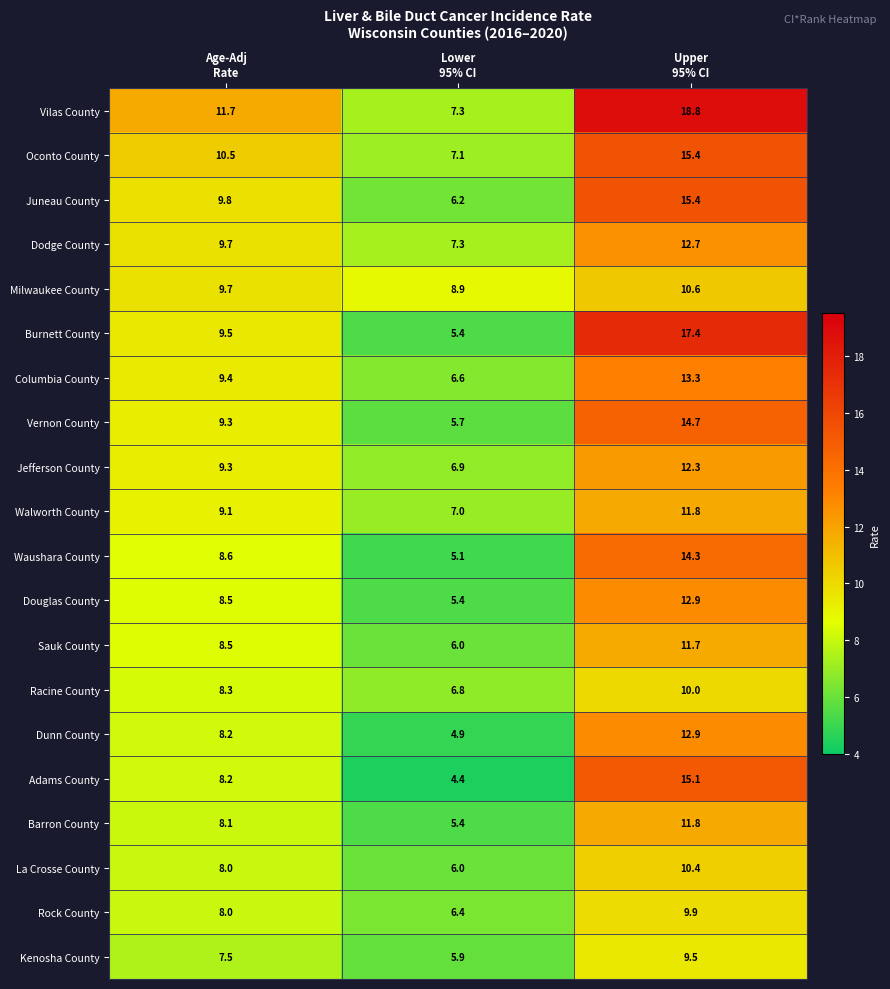

What is the minimum value for Kenosha County?

5.9